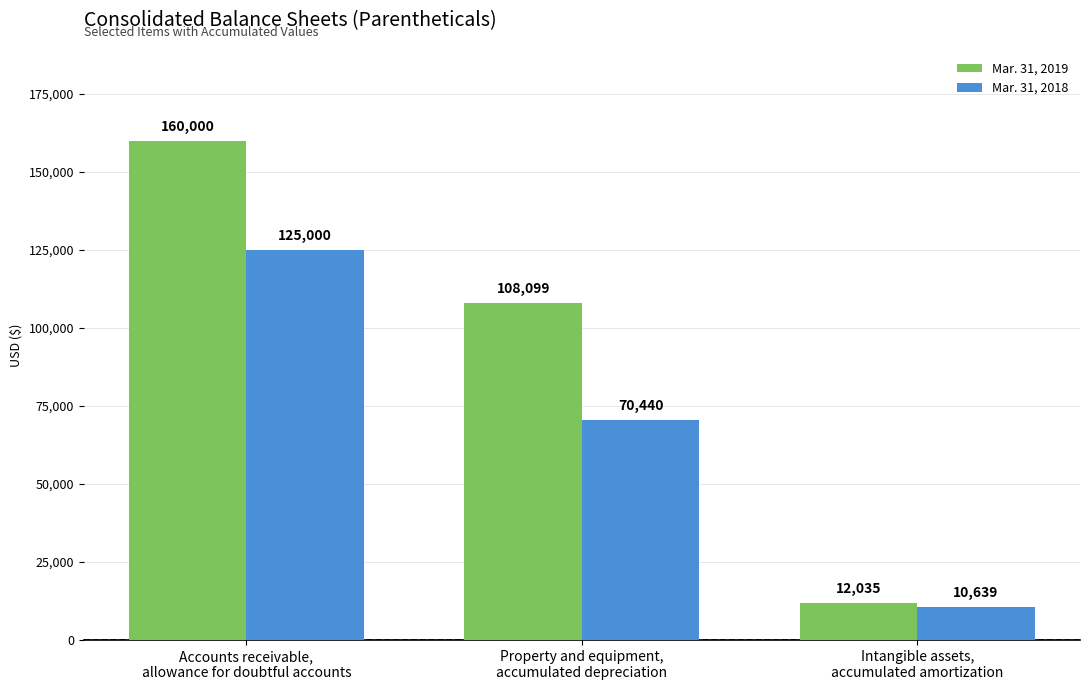

Which series has the largest range (max minus min)?

Mar. 31, 2019